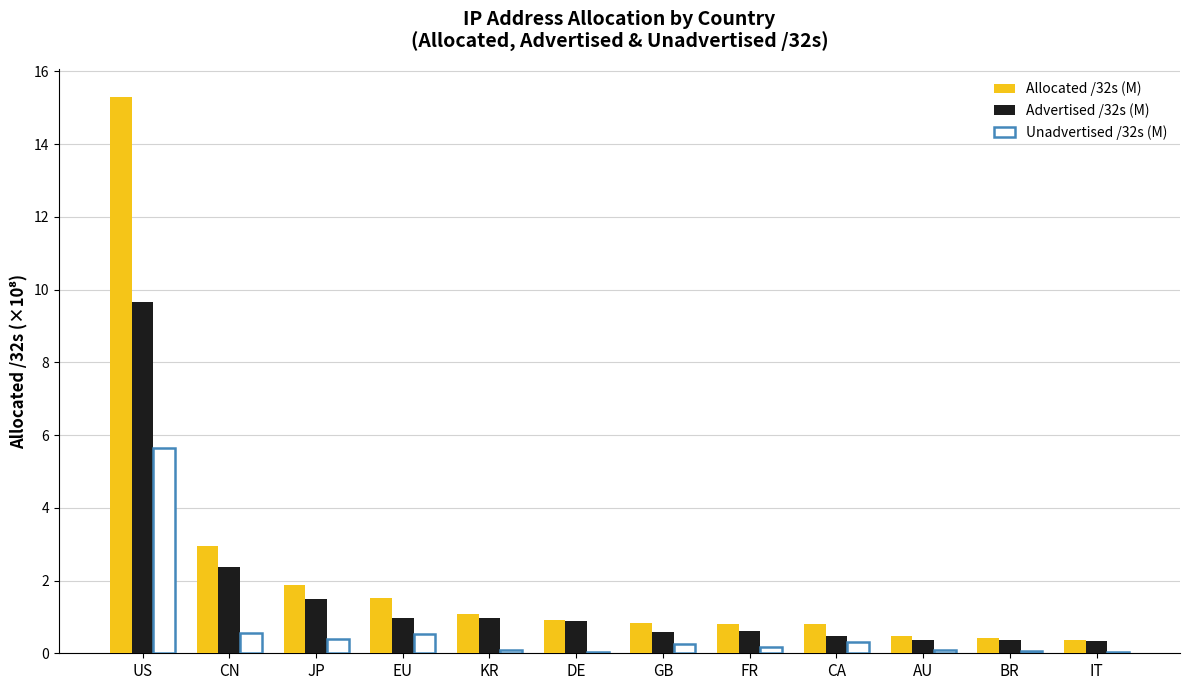

At which label is Advertised /32s (M) closest to 5?

CN